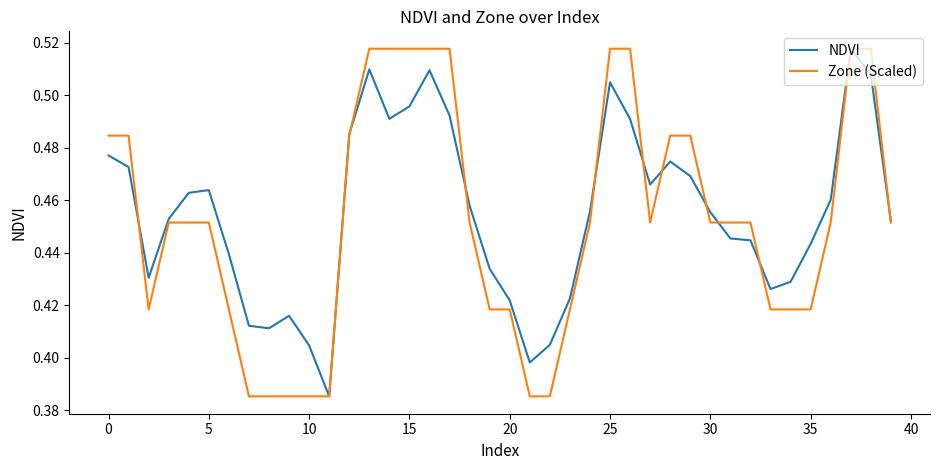

Which series has the largest range (max minus min)?

NDVI